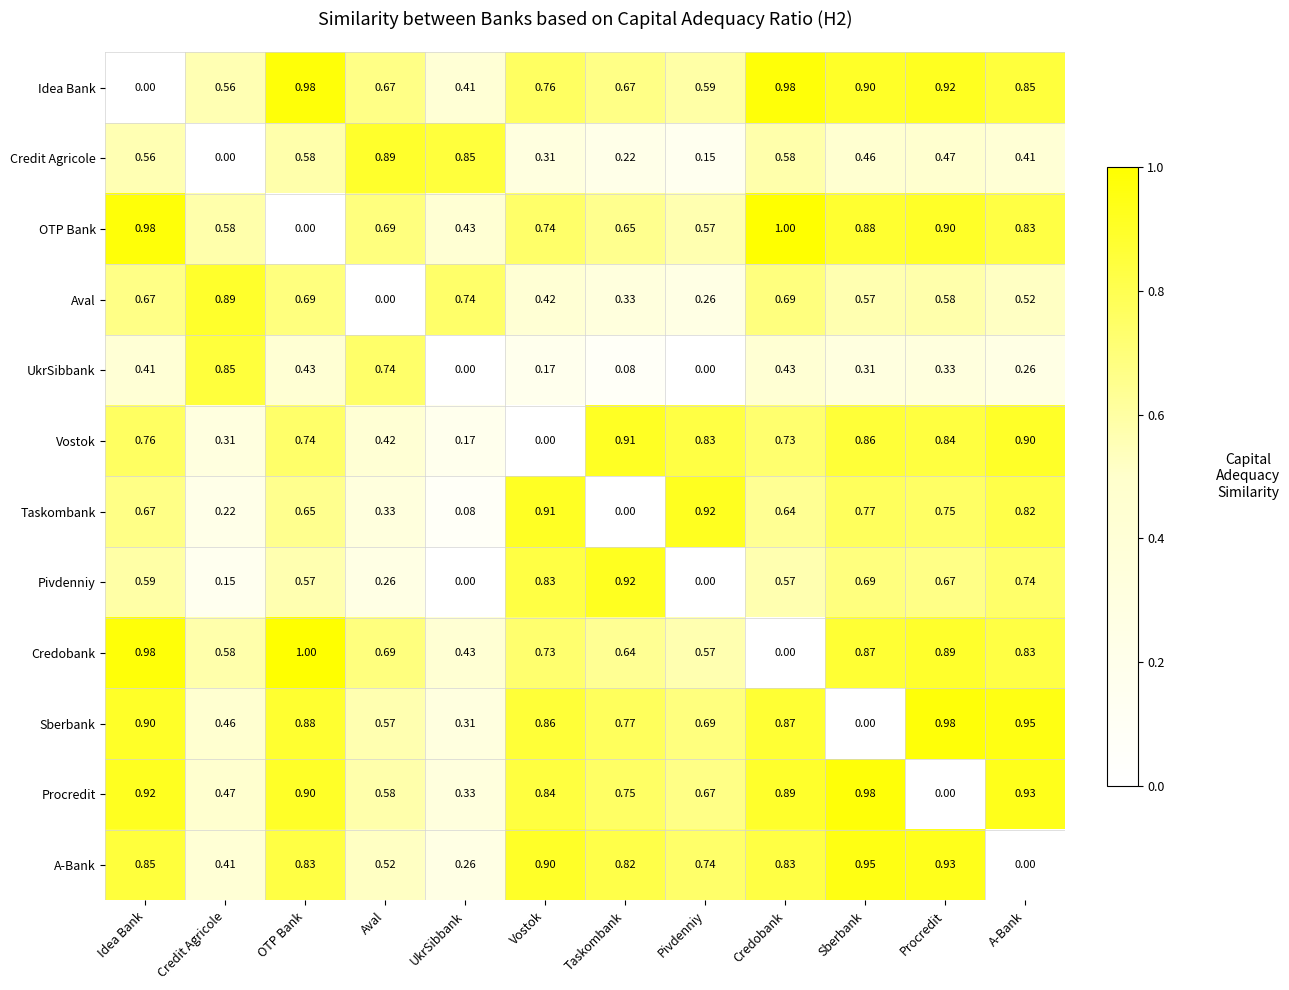

At how many categories does at least one series exceed 0?

12